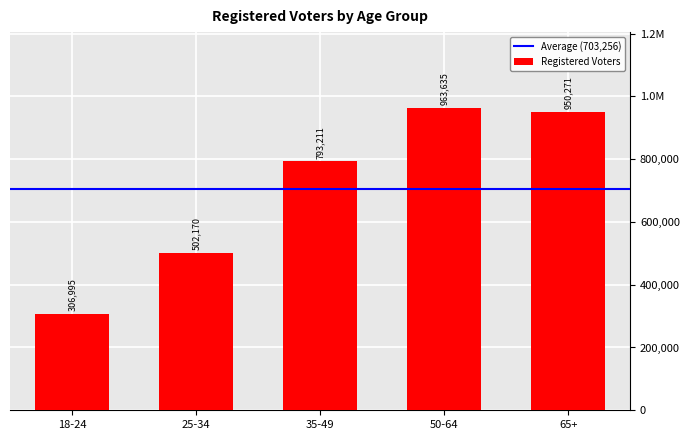

What is the difference between the maximum and second lowest values?

461465